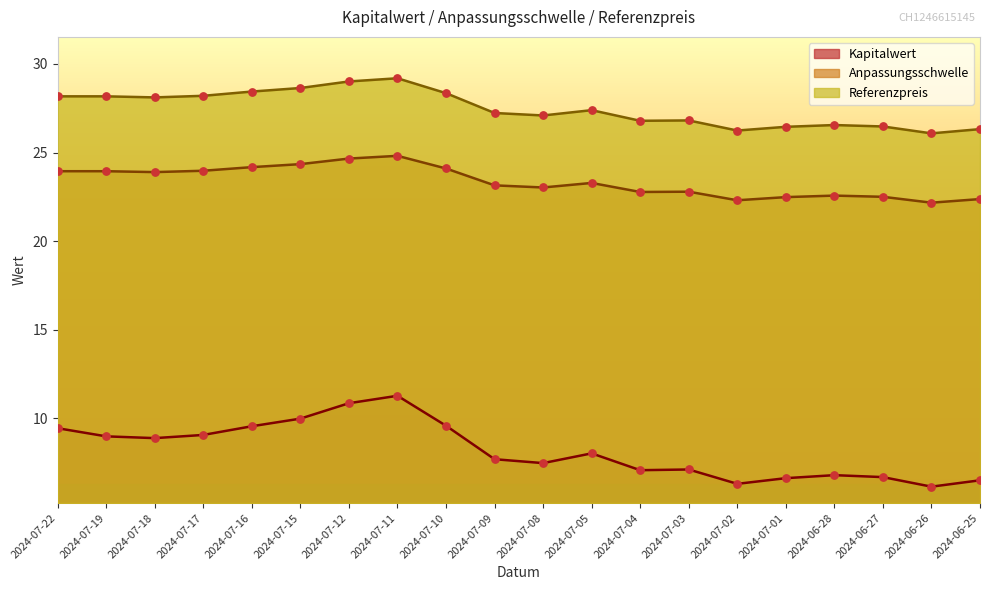

Which series reaches the maximum Y coordinate?

Referenzpreis